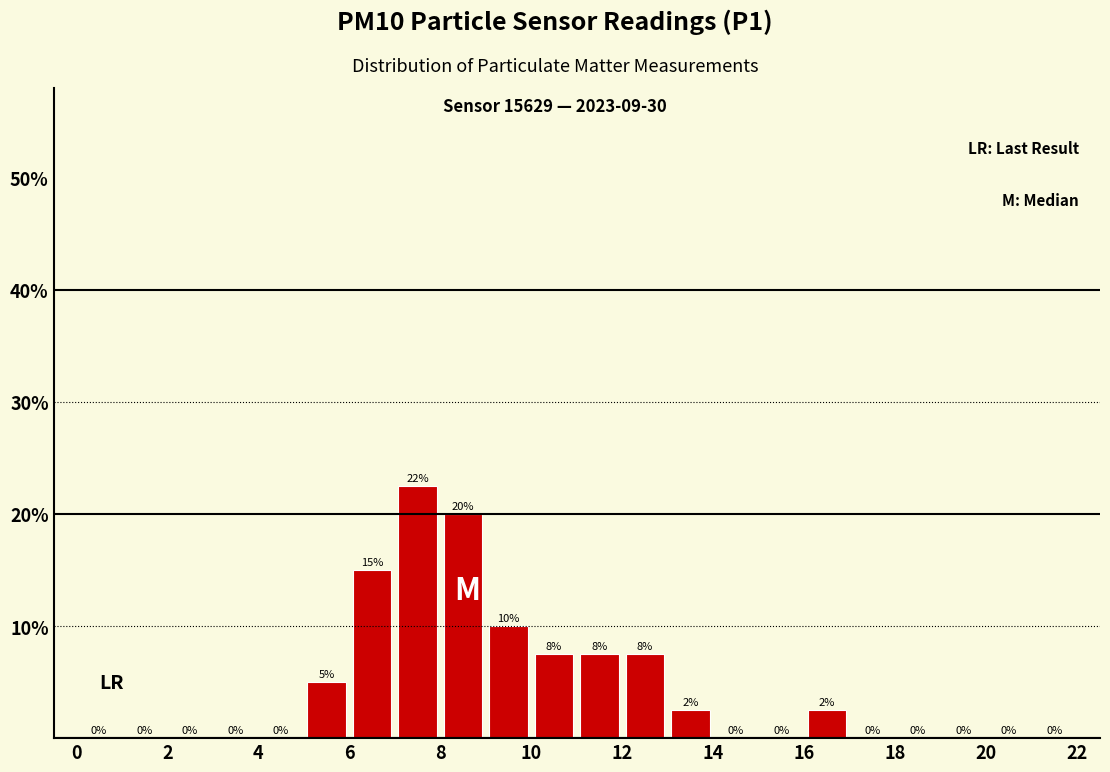

Over which range of the x-axis is the bar tallest?

7 to 8